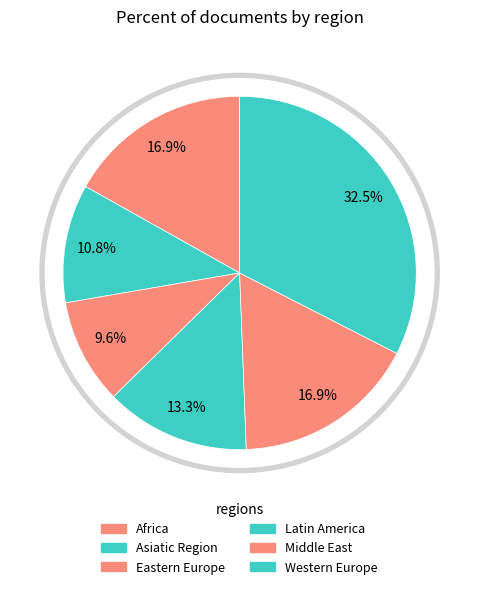

True or false: Africa accounts for 17% of the total.

True